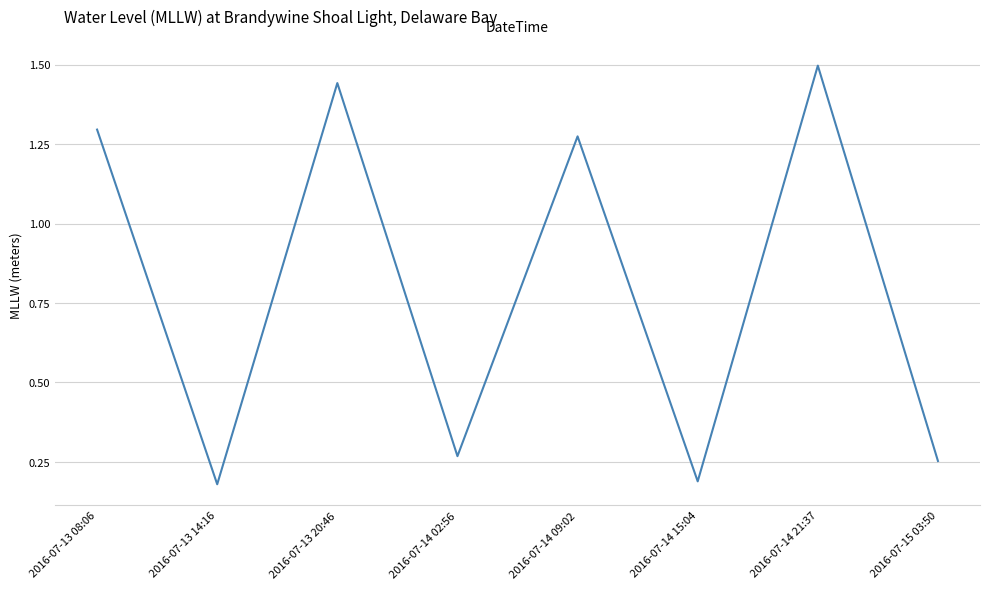

What is the greatest value displayed?

1.5